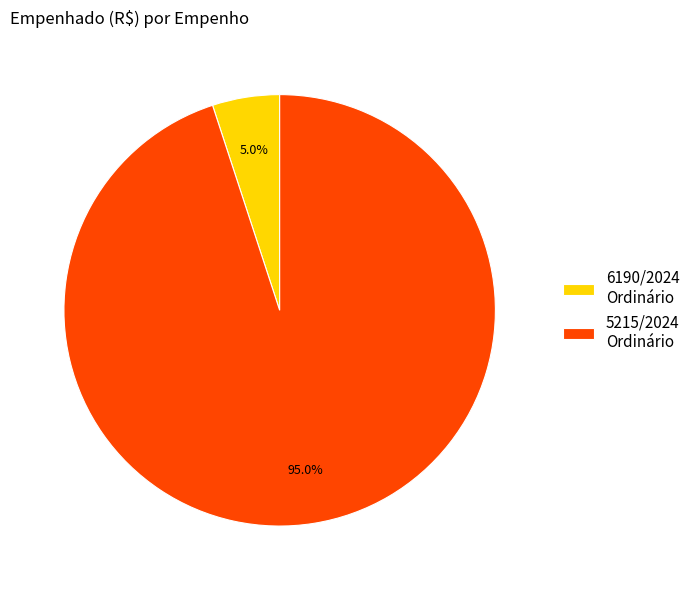

What percentage is the 6190/2024 slice, to the nearest percent?

5%